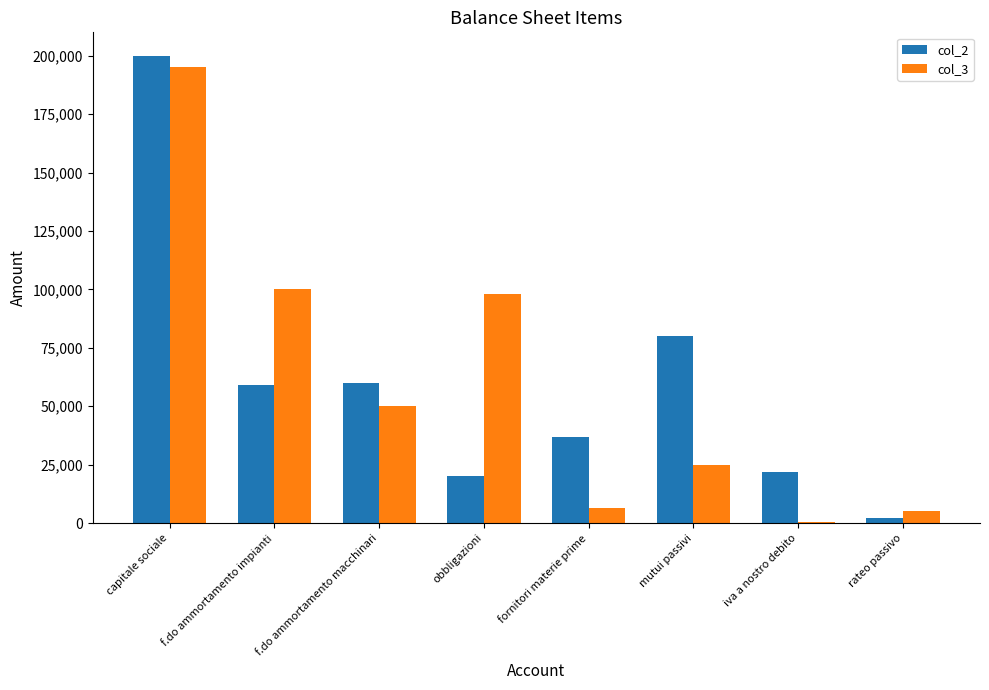

Which label corresponds to the largest value in the chart?

capitale sociale